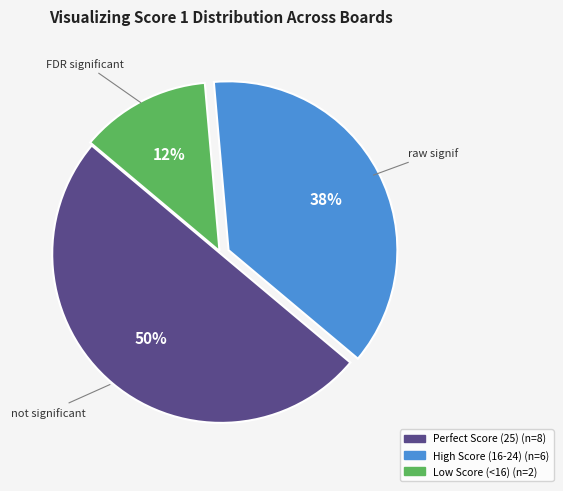

To the nearest percent, what is the average slice percentage?

33%